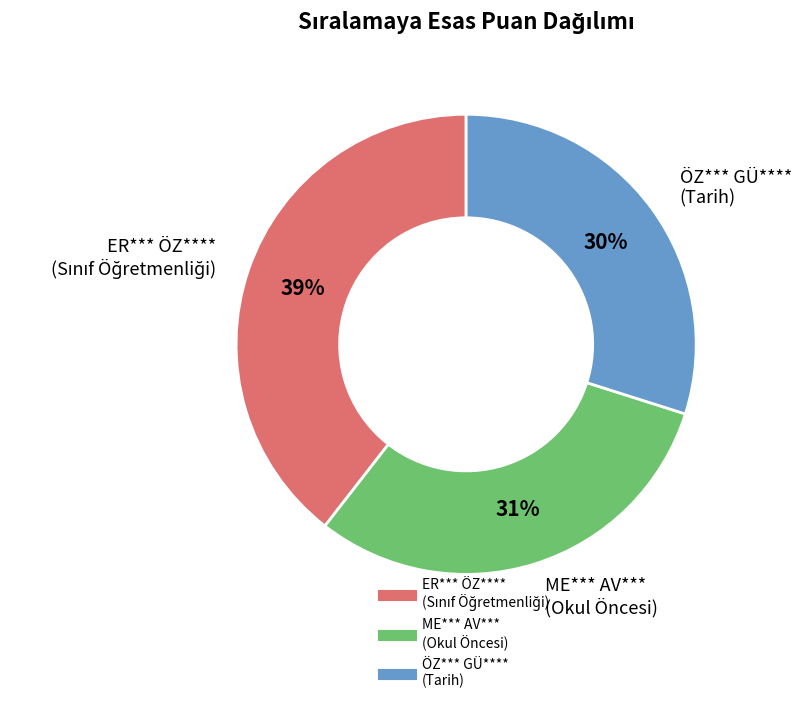

Between ME*** AV*** (Okul Öncesi) and ÖZ*** GÜ**** (Tarih), which is larger?

ME*** AV*** (Okul Öncesi)